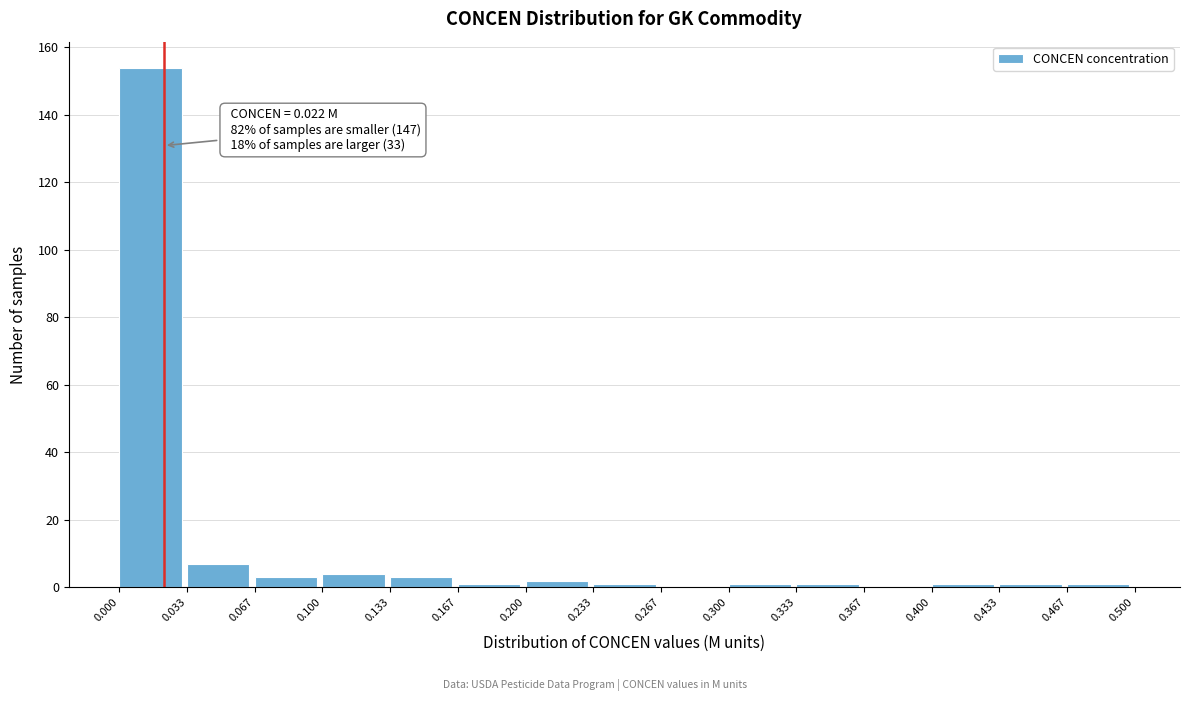

Which range on the x-axis has the tallest bar?

0.000 to 0.033